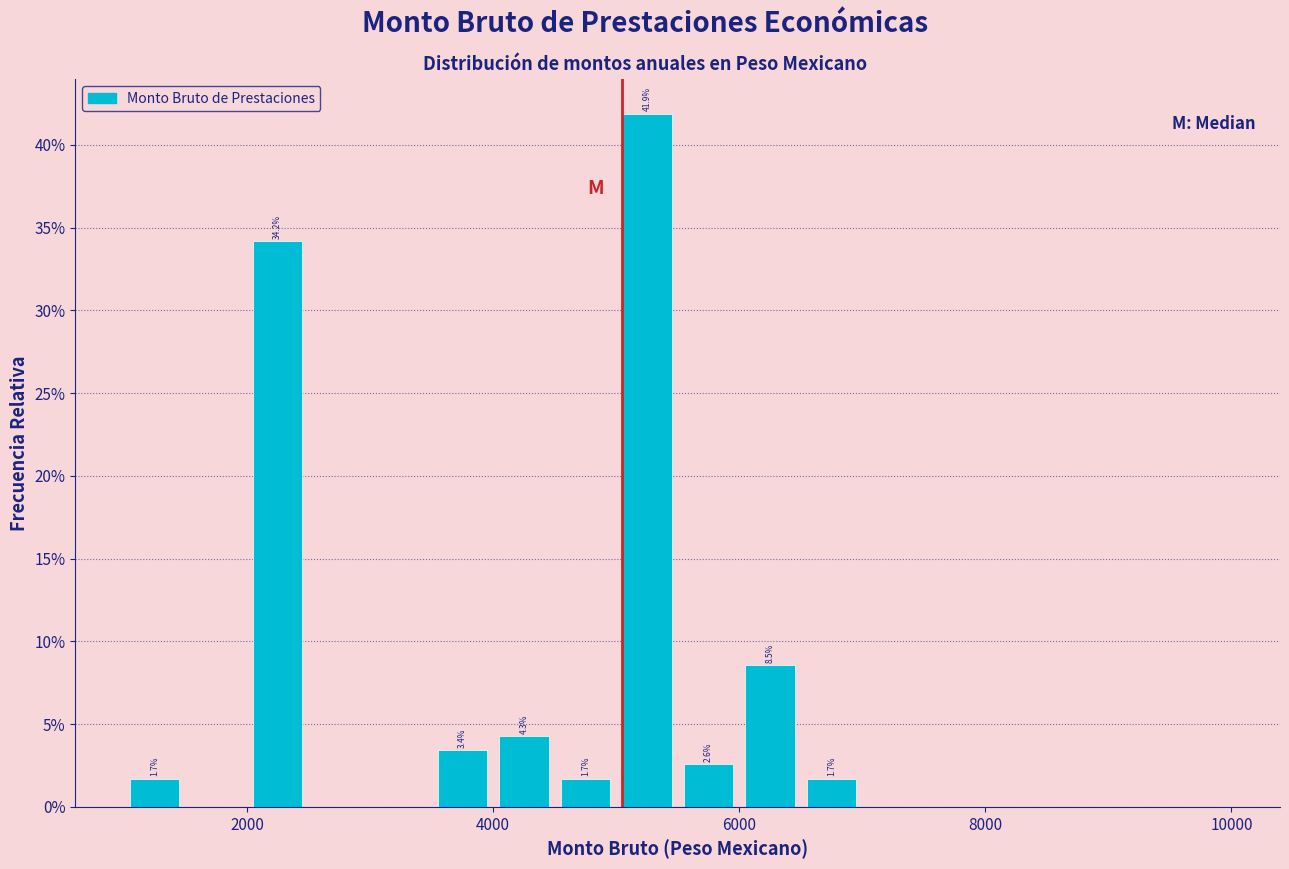

Read against the x-axis, roughly where is the centre of the tallest bar?

5200